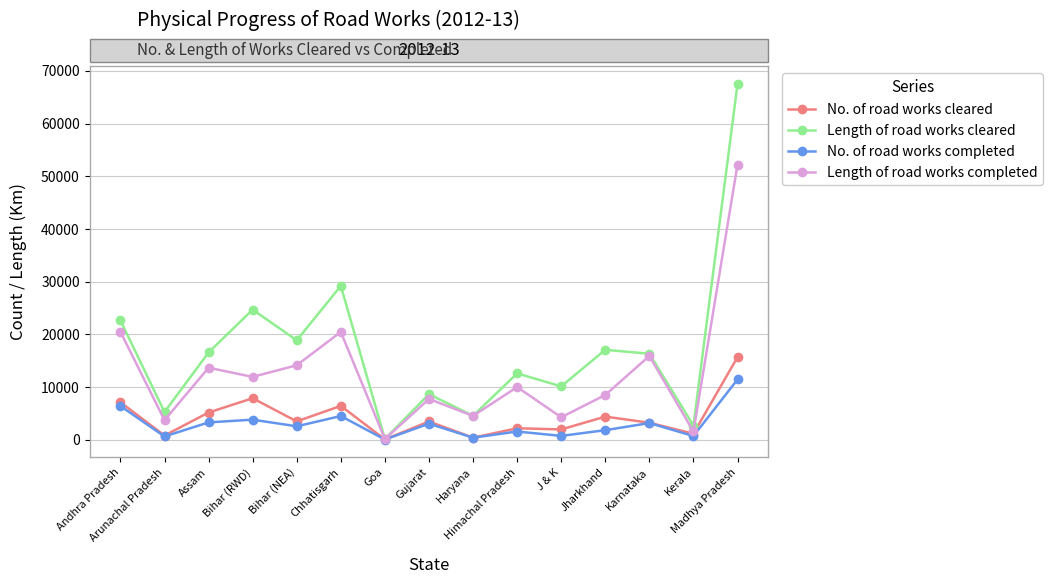

At which category is the sum across all series the highest?

Madhya Pradesh